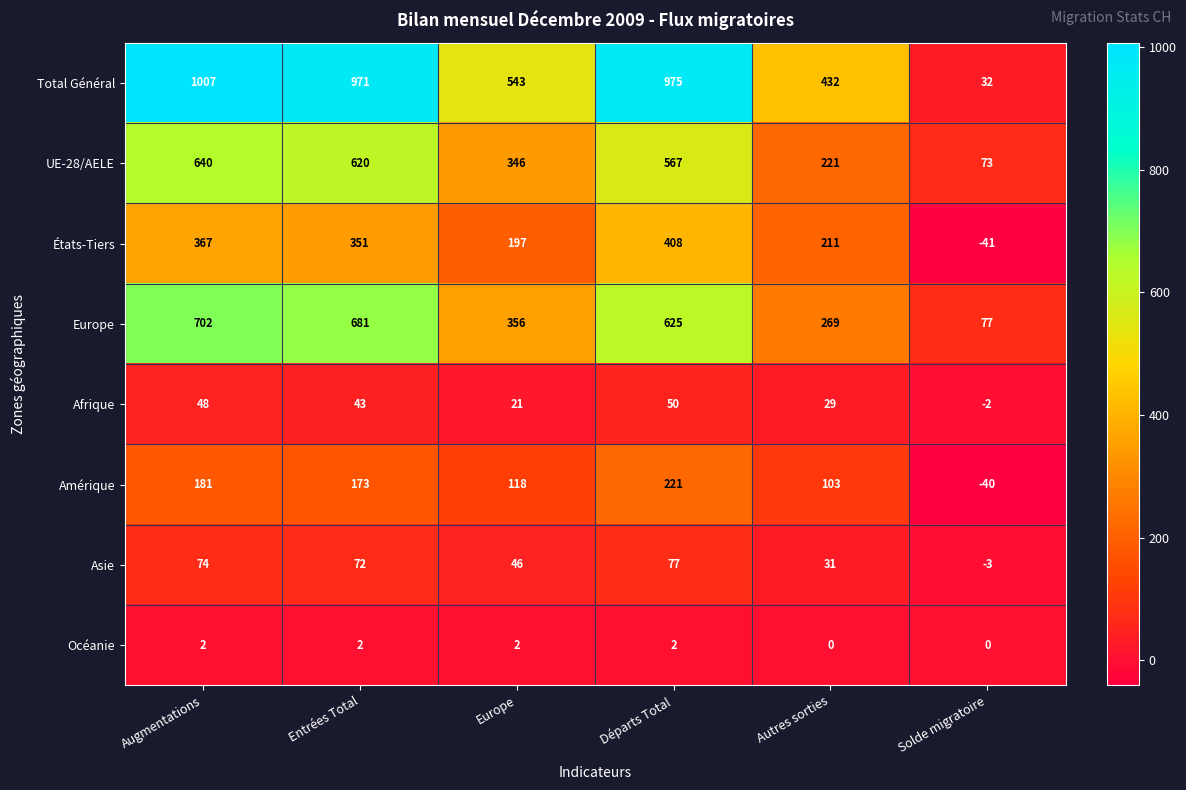

What is the difference between the highest and lowest values at Entrées Total?

969